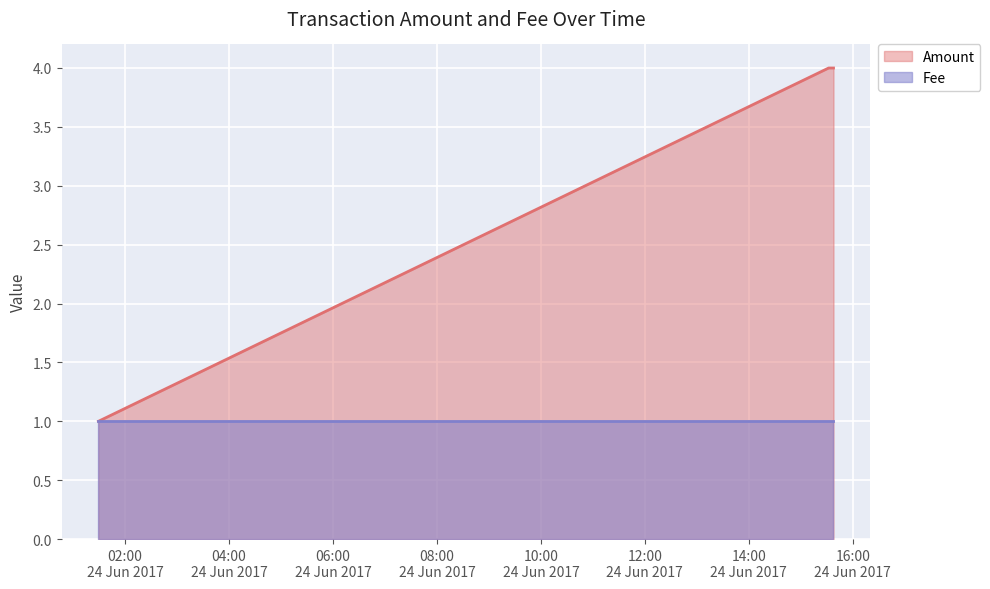

Reading left to right, list all the values displayed in this chart.

2017-06-24 01:29:17=1	2017-06-24 15:32:08=4	2017-06-24 15:37:44=4